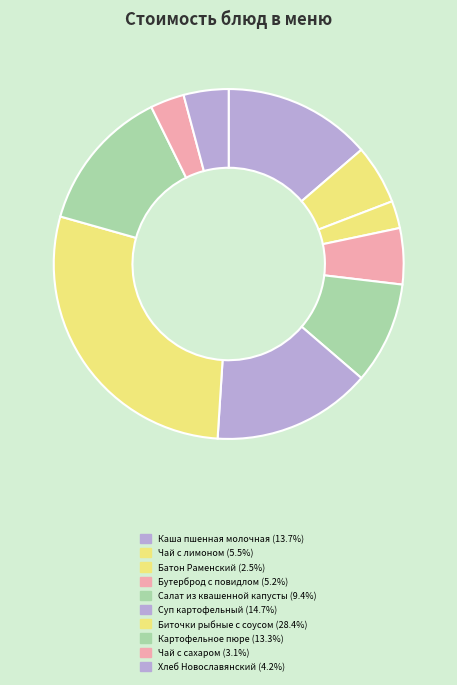

What is the ratio of the value at Батон Раменский to the value at Биточки рыбные с соусом?

0.1